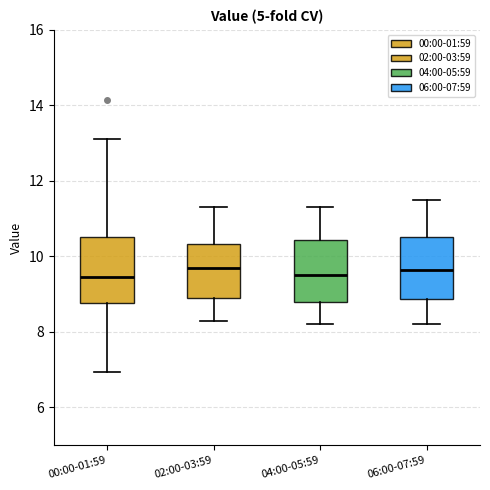

Reading left to right, transcribe this box plot: for each box, give where its median line is, the range the box spans, and where its two whiskers end, as read against the y-axis. The values are not printed on the chart, so give them approximately, as read against the axis.

00:00-01:59: median 9.4, box 8.8 to 10.6, whiskers 7.0 to 13.2
02:00-03:59: median 9.8, box 9.0 to 10.4, whiskers 8.4 to 11.4
04:00-05:59: median 9.6, box 8.8 to 10.4, whiskers 8.2 to 11.4
06:00-07:59: median 9.6, box 8.8 to 10.6, whiskers 8.2 to 11.6